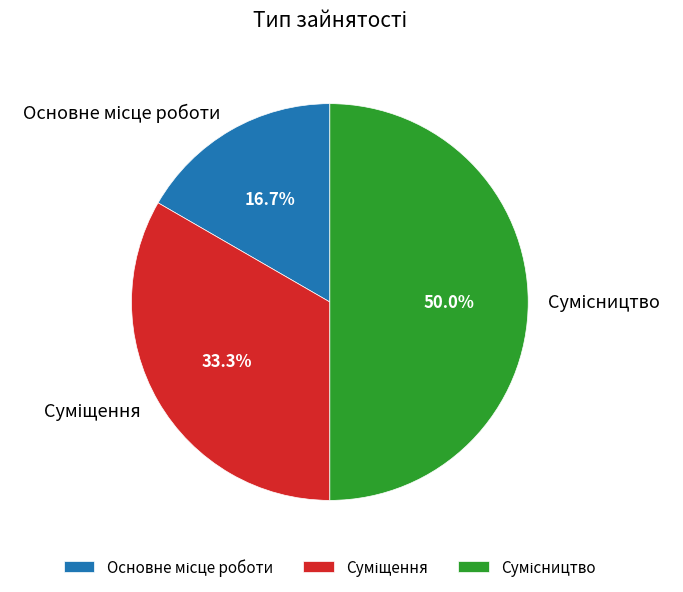

The Суміщення slice represents 33% of the pie. True or false?

True